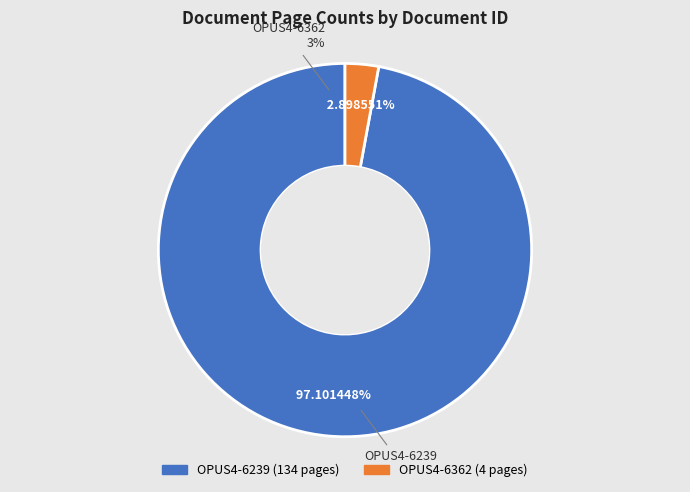

Do OPUS4-6362 and OPUS4-6239 together represent more than half of the pie?

Yes